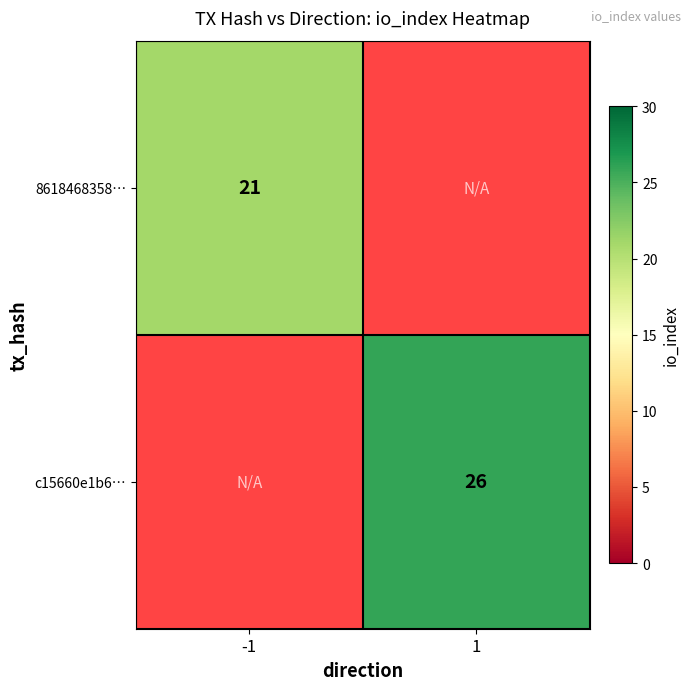

The value of c15660e1b6… at 1 is 26. True or false?

True